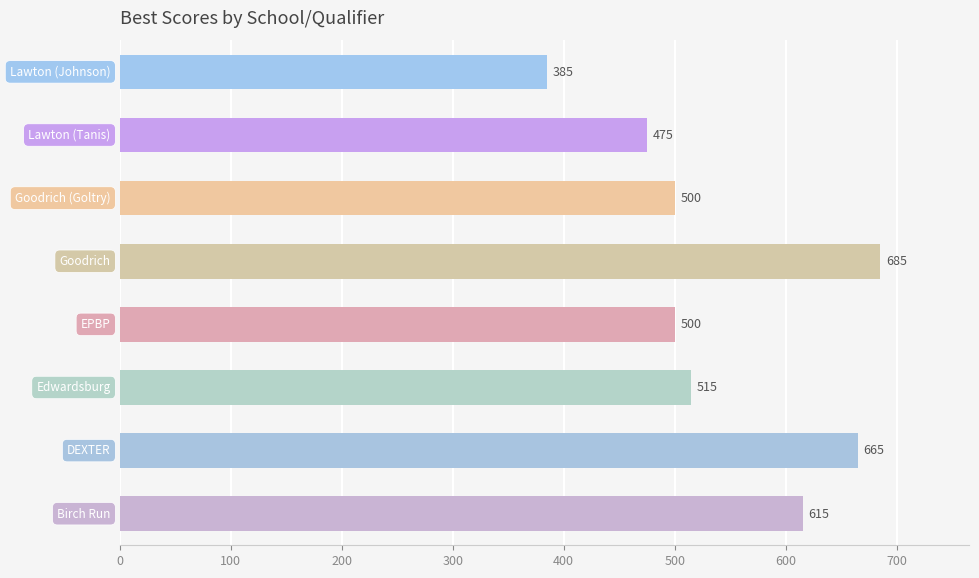

Reading top to bottom, list all the values displayed in this chart.

385	475	500	685	500	515	665	615